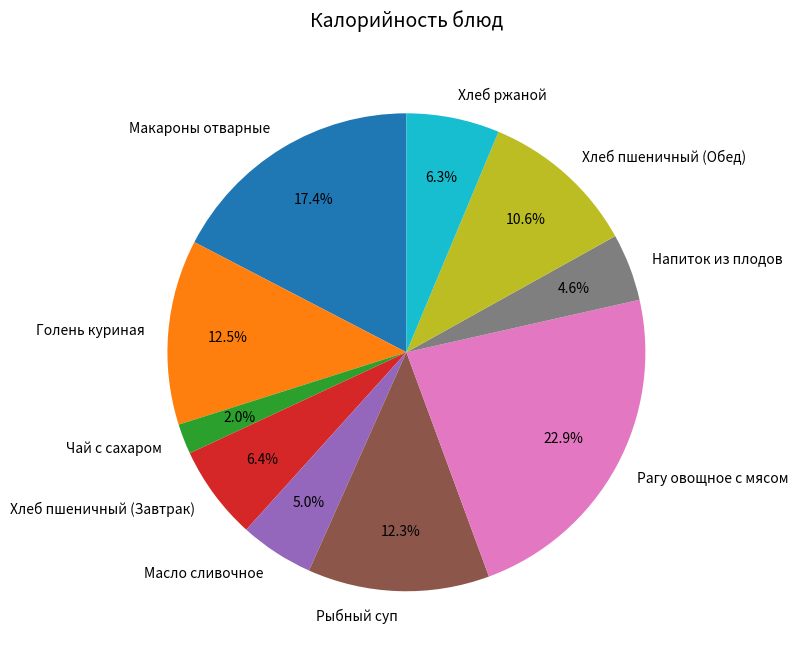

Does Рагу овощное с мясом account for over 50% of the chart?

No